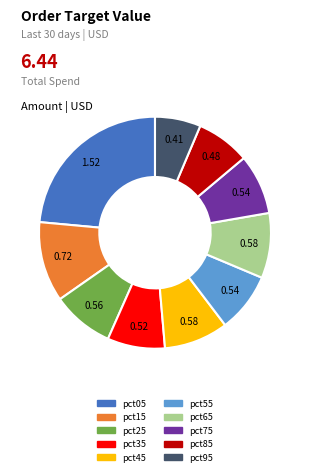

Which category has the biggest portion of the pie?

pct05